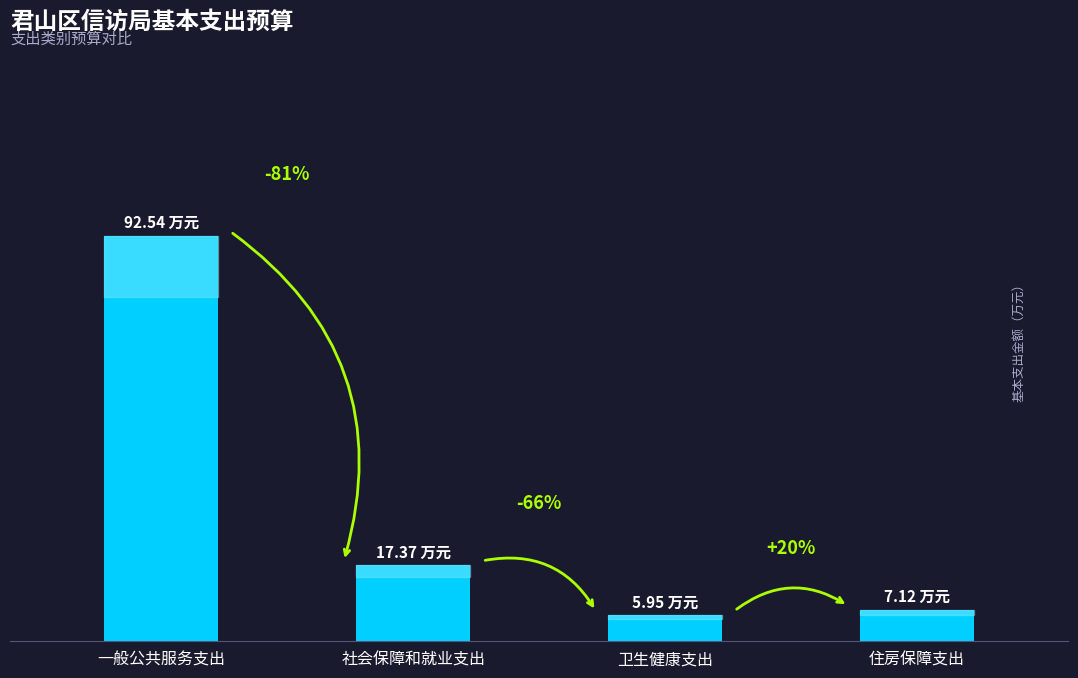

List the labels in order of value, smallest first.

卫生健康支出, 住房保障支出, 社会保障和就业支出, 一般公共服务支出